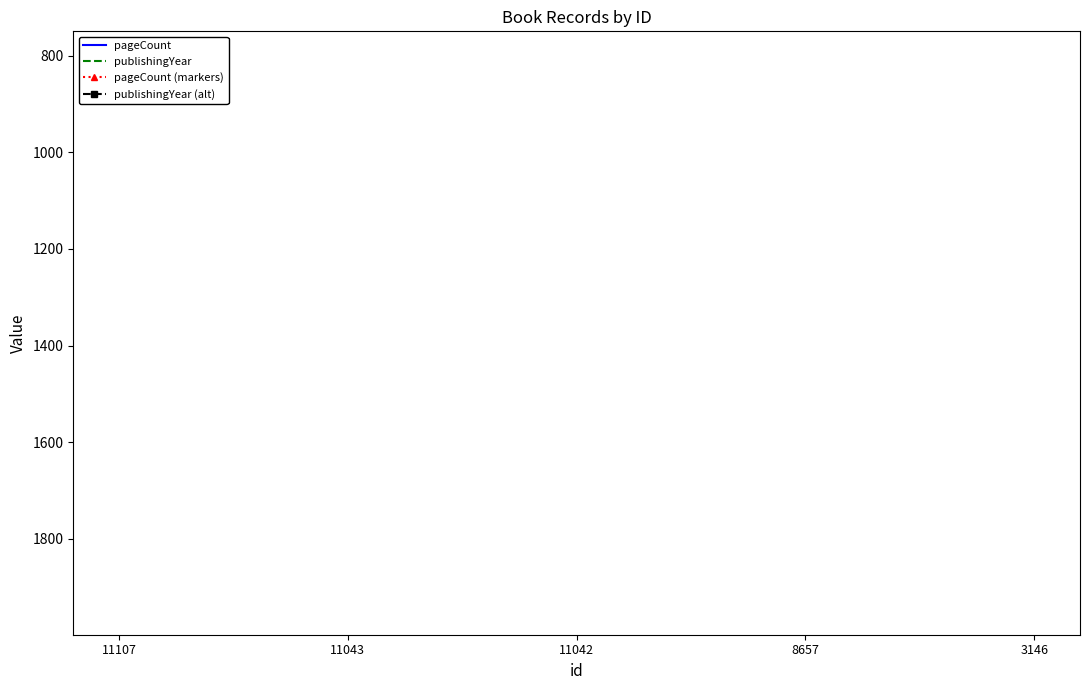

What are all the series names shown in the legend?

pageCount, publishingYear, pageCount (markers), publishingYear (alt)